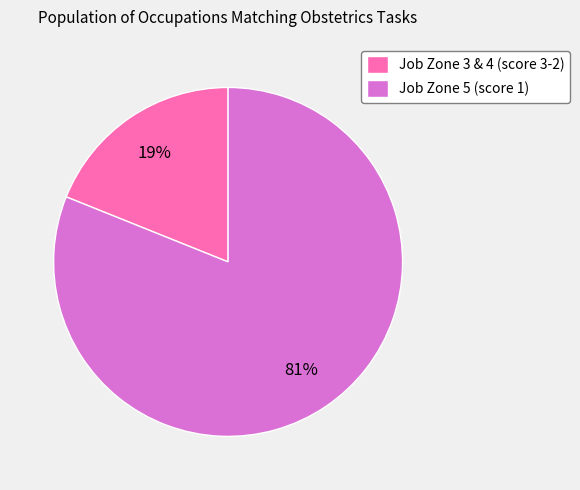

Count the number of slices in the pie.

2